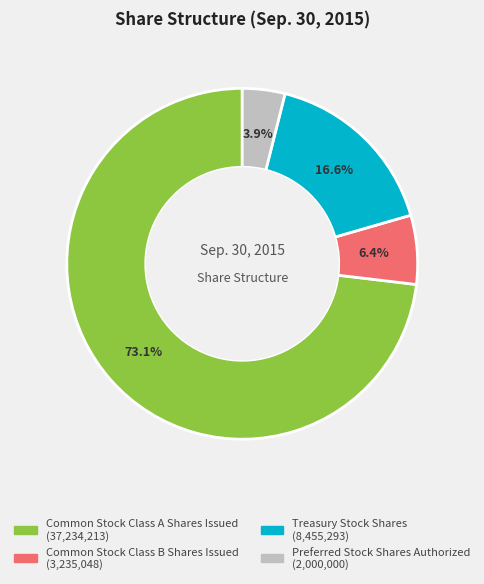

What is the ratio of the value at Preferred Stock Shares Authorized to the value at Common Stock Class B Shares Issued?

0.6